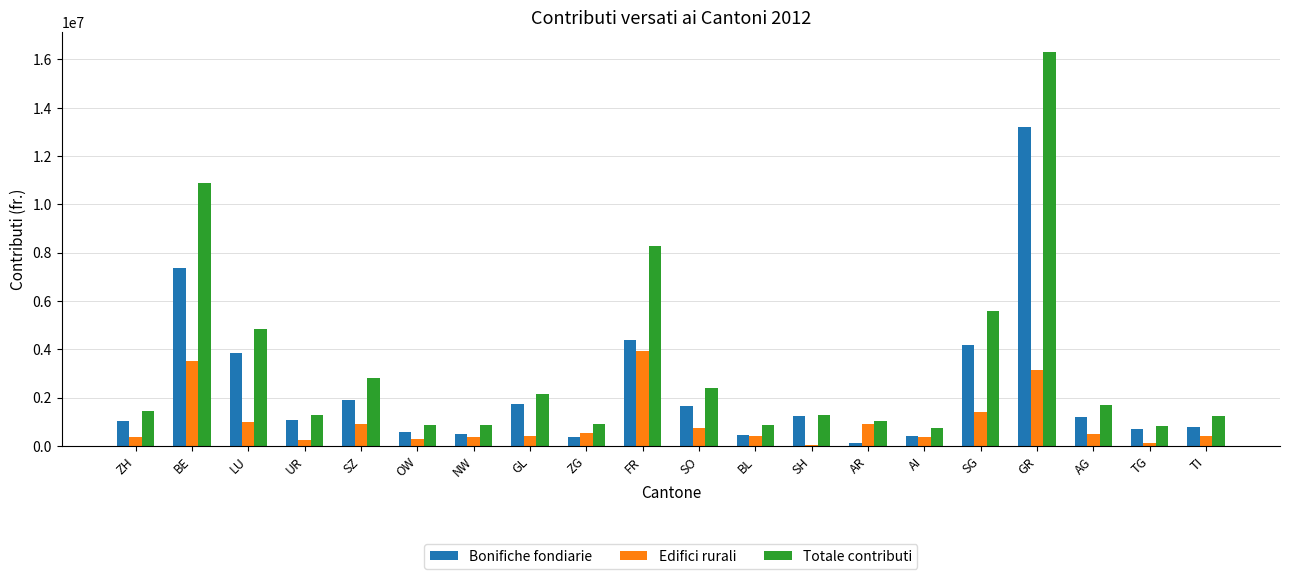

How many groups of bars are there?

20